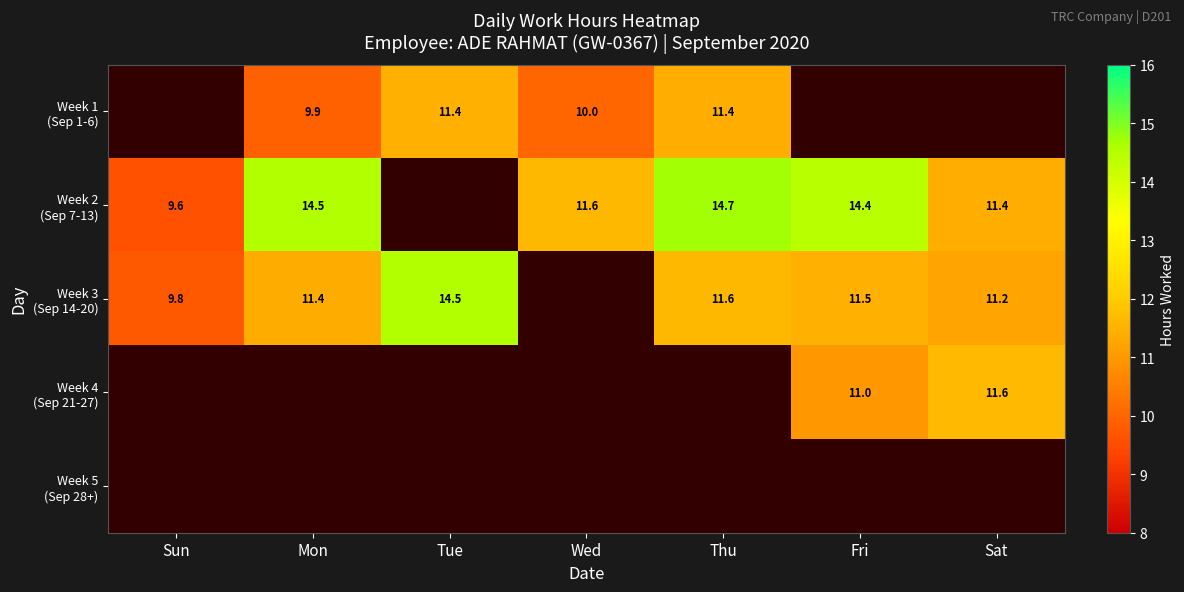

True or false: Week 2 (Sep 7-13) has a value of 7.4 at Wed.

False